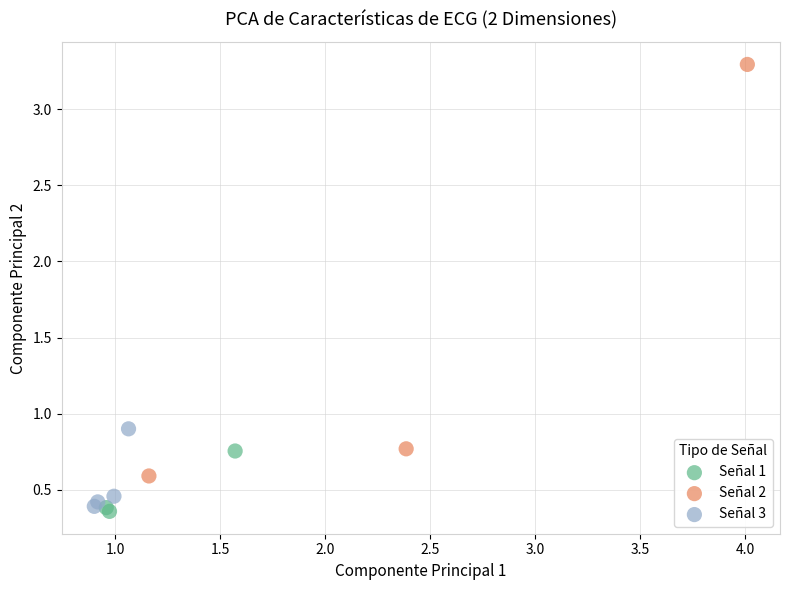

What are all the series names shown in the legend?

Señal 1, Señal 2, Señal 3